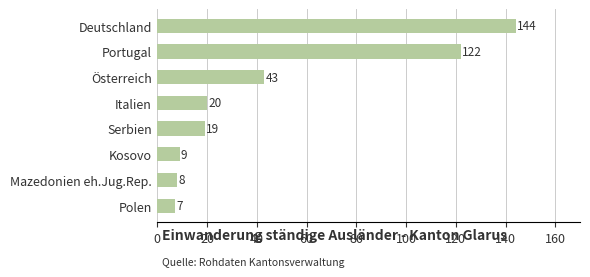

Reading top to bottom, extract all data points from this chart.

Deutschland=144	Portugal=122	Österreich=43	Italien=20	Serbien=19	Kosovo=9	Mazedonien eh.Jug.Rep.=8	Polen=7